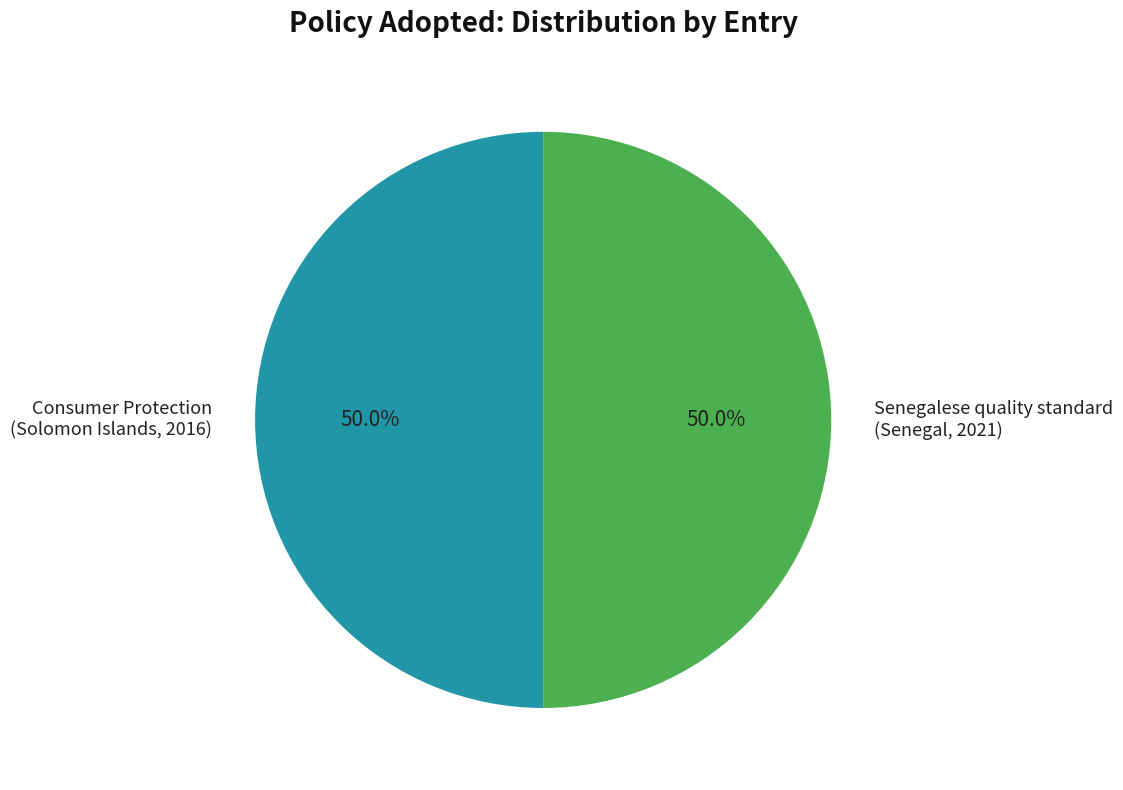

What is the ratio of the value at Senegalese quality standard (Senegal, 2021) to the value at Consumer Protection (Solomon Islands, 2016)?

1.0